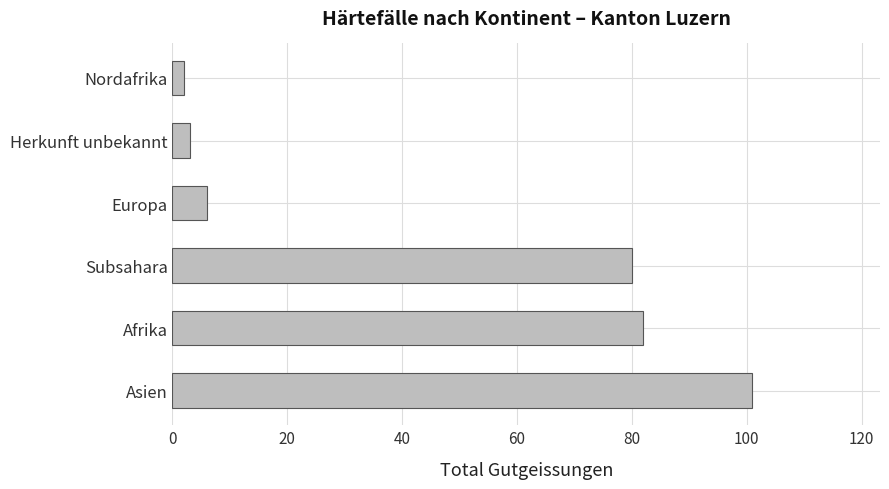

Approximately how many times larger is the value at Europa compared to Herkunft unbekannt?

2.0